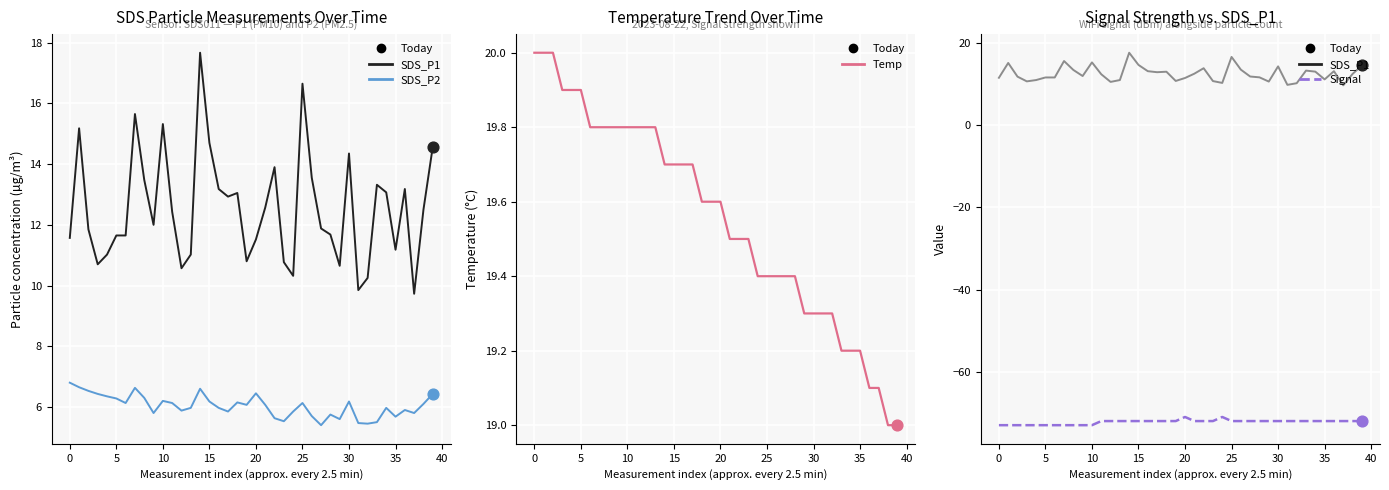

Which series contains the lowest Y value?

Signal